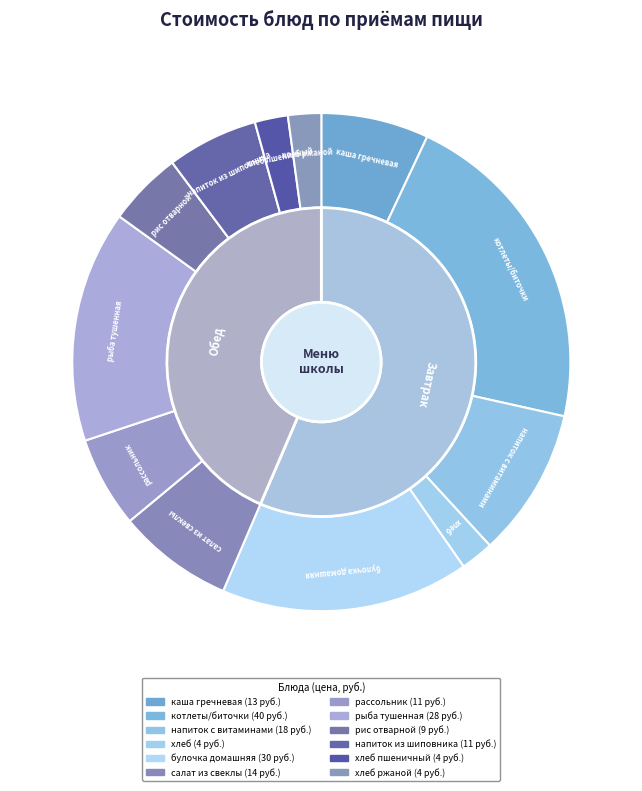

What is the change in value from каша гречневая to булочка домашняя?

+17